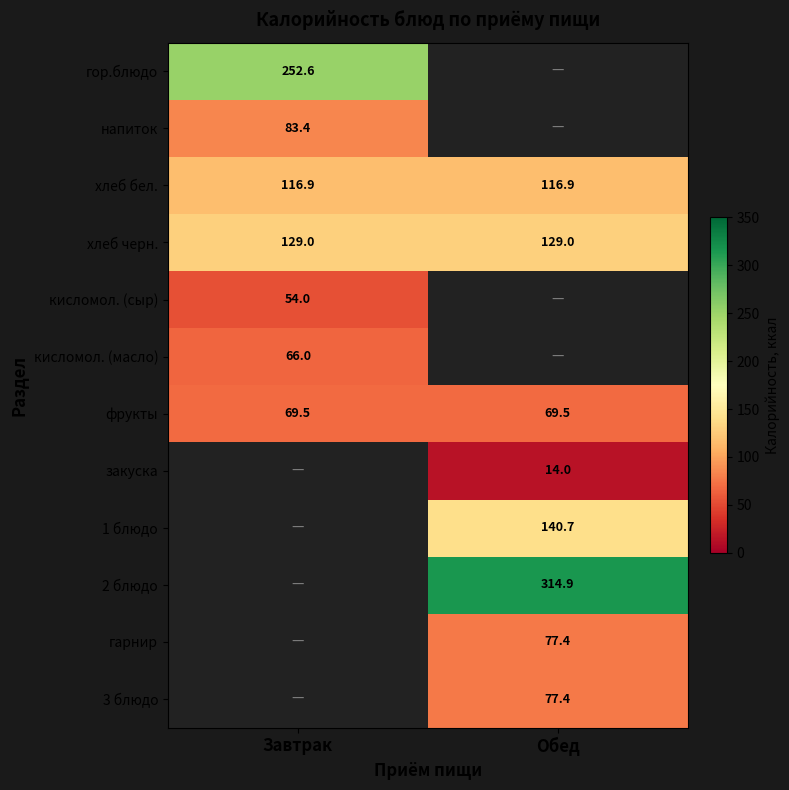

Is the value of гарнир at Обед greater than the value of гор.блюдо at Завтрак?

No